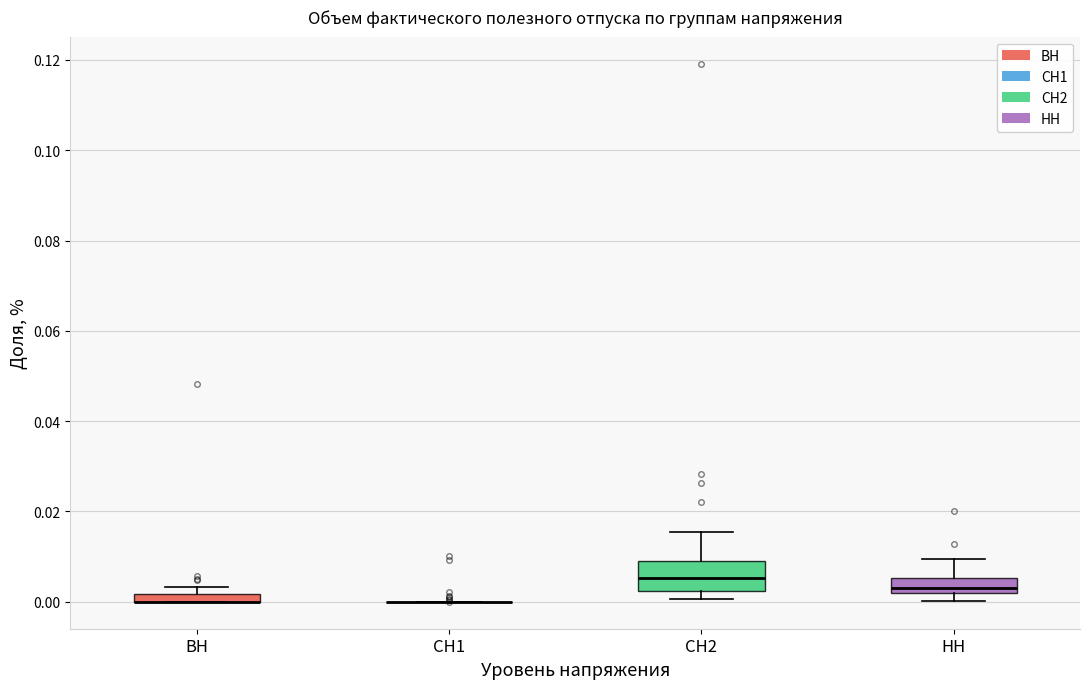

Which box is the tallest, from its lower edge to its upper edge?

СН2